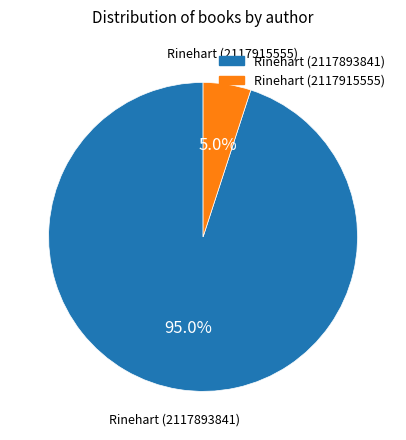

How many slices are in this pie chart?

2